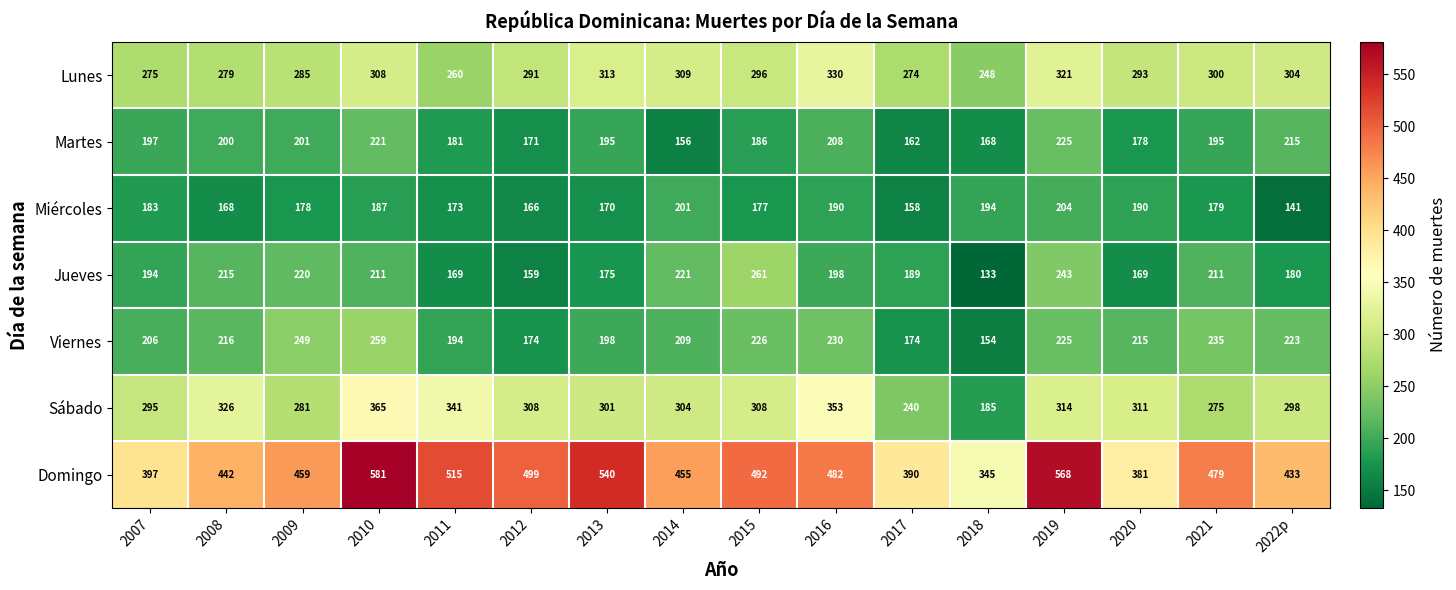

What is the sum of all Miércoles values?

2859